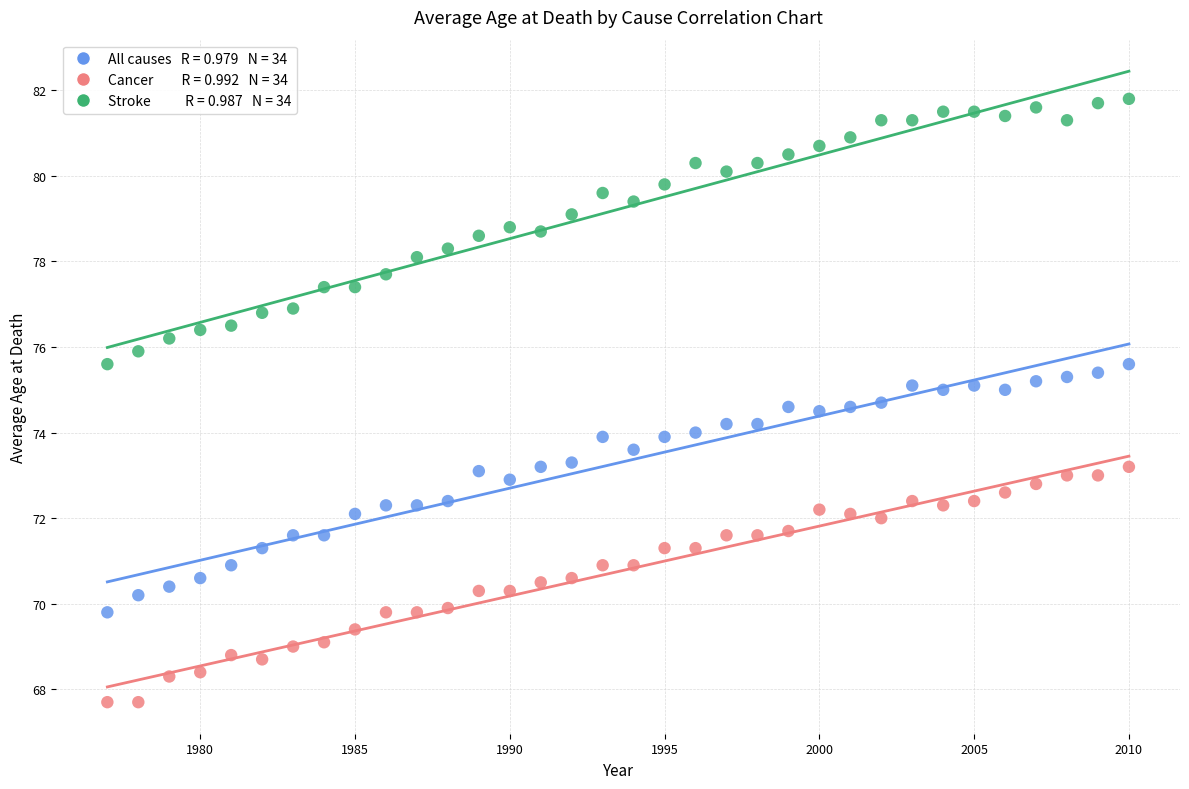

Across all data points, what is the range of X values (max minus min)?

33.0